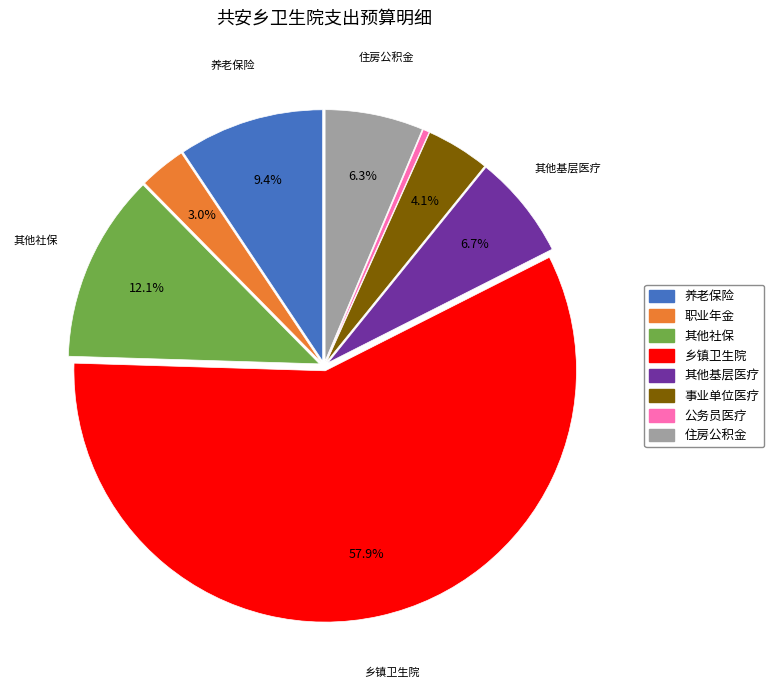

Is there any slice that represents more than half of the pie?

Yes